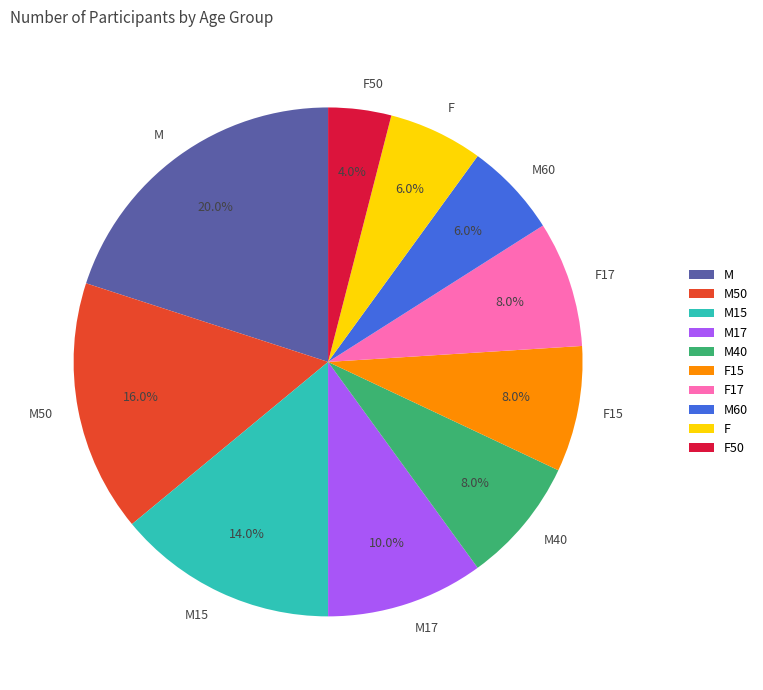

The F15 slice represents 8% of the pie. True or false?

True